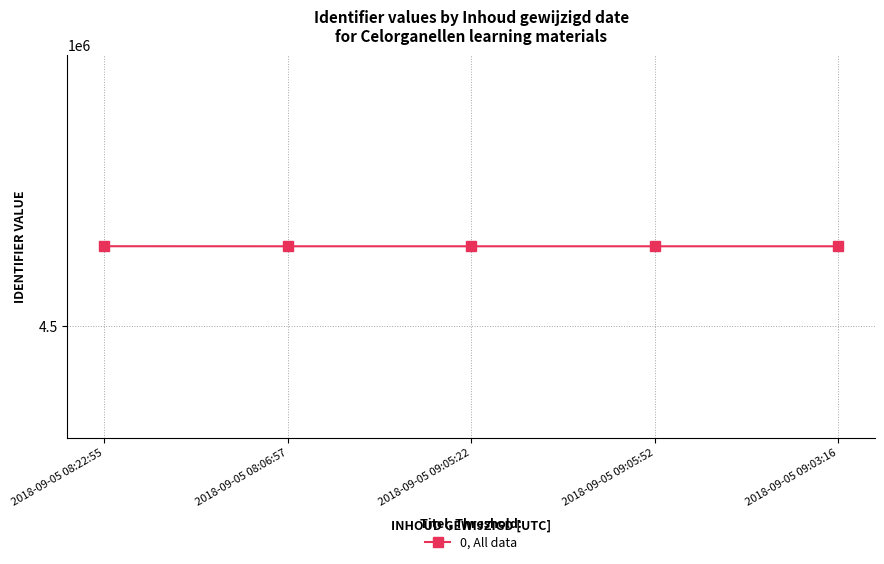

Does the chart display data point markers on the line(s)?

Yes